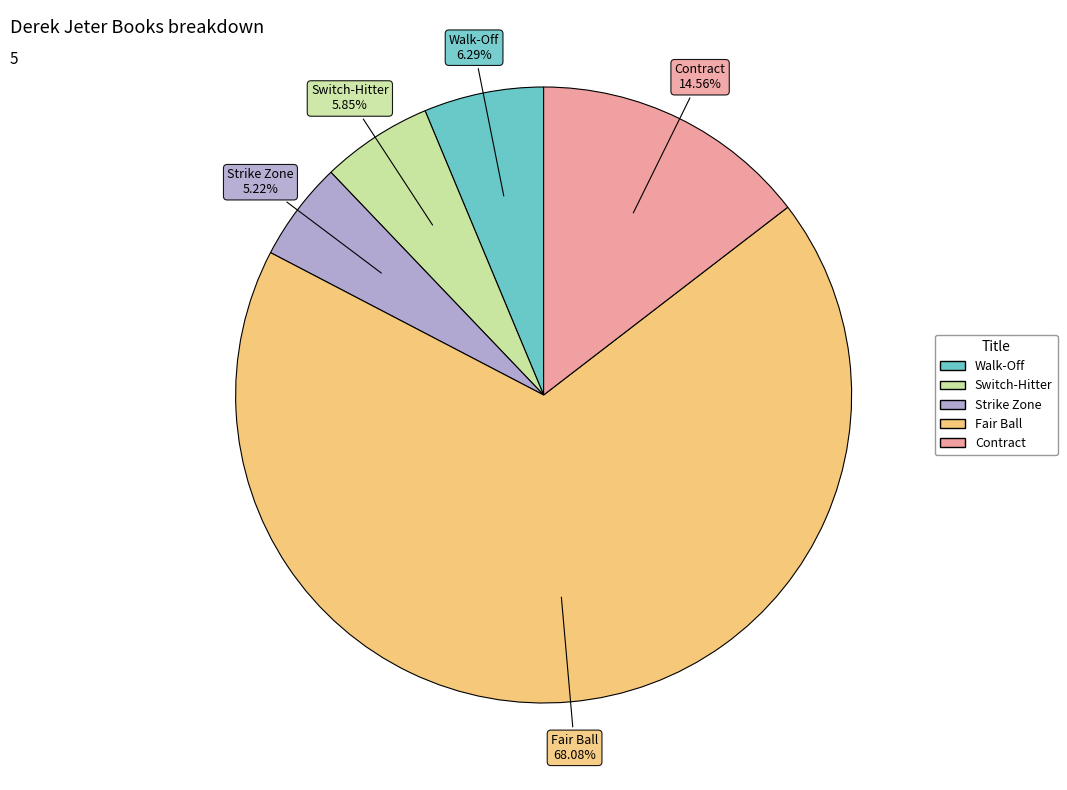

What is the smallest slice in the pie chart?

Strike Zone